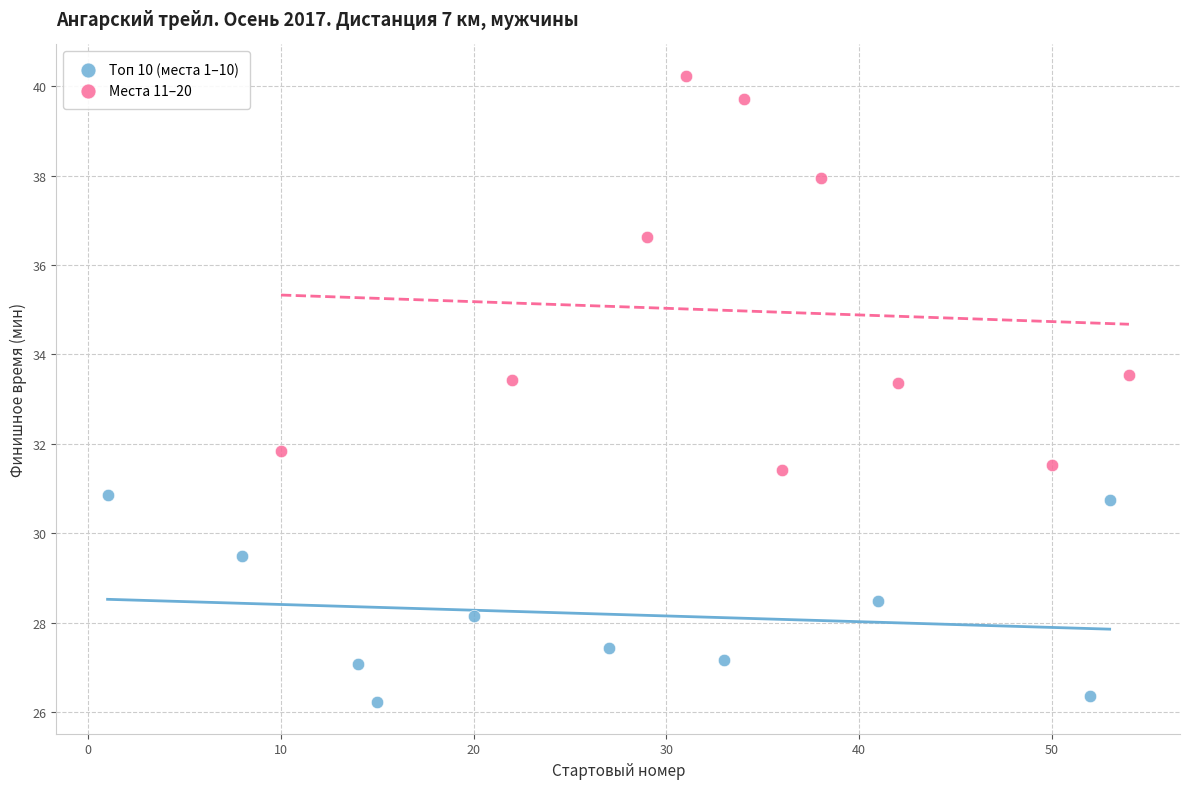

Which series reaches the maximum Y coordinate?

Места 11–20